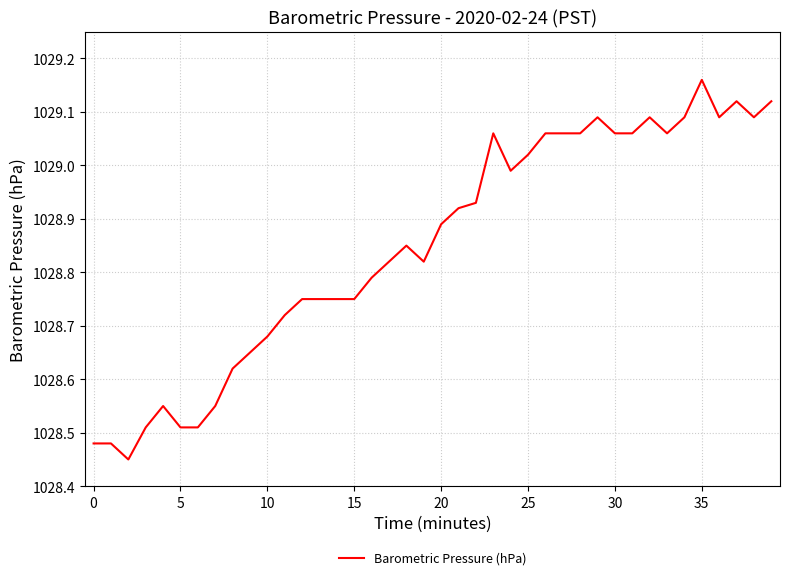

What is the difference between the maximum and minimum values?

0.7